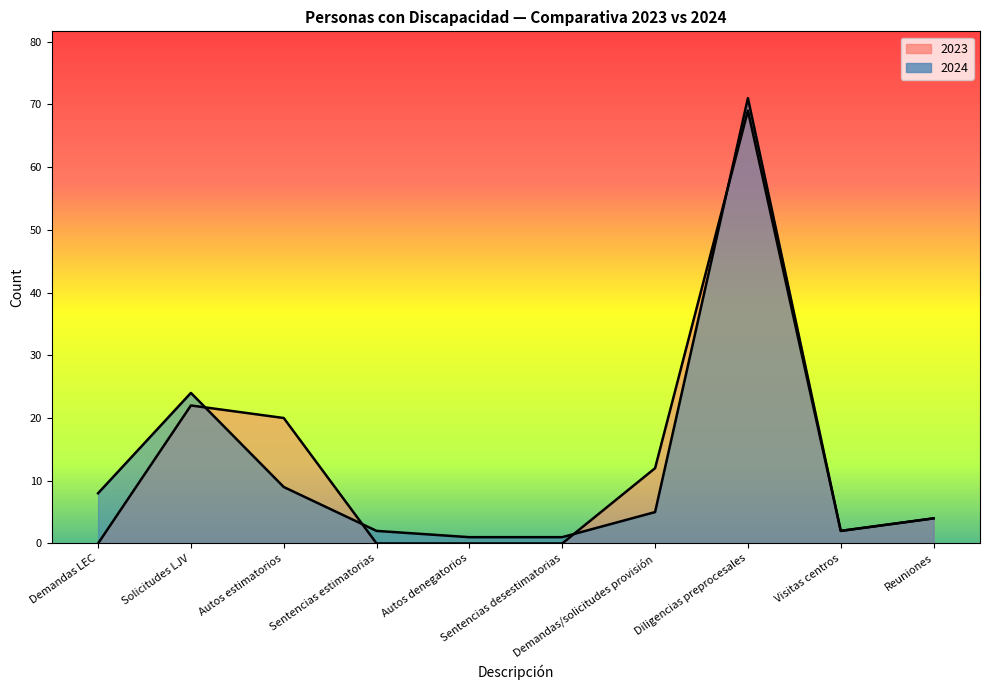

At which category is the sum across all series the highest?

Diligencias preprocesales